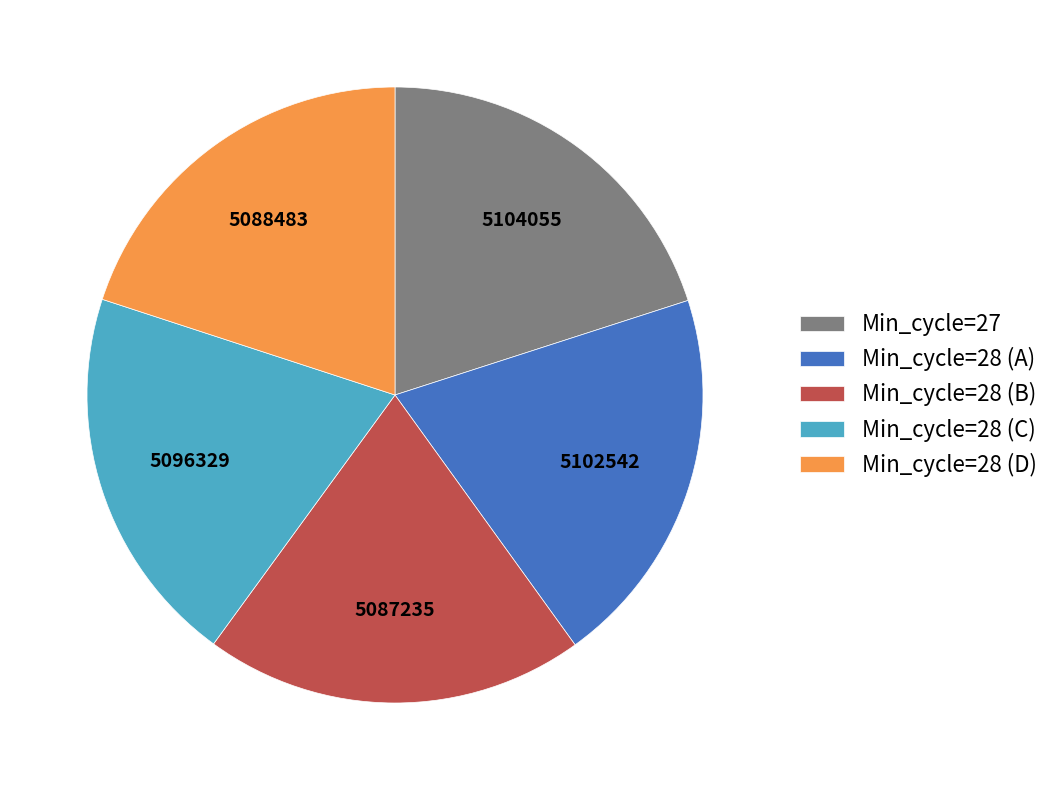

How many segments does this pie chart have?

5